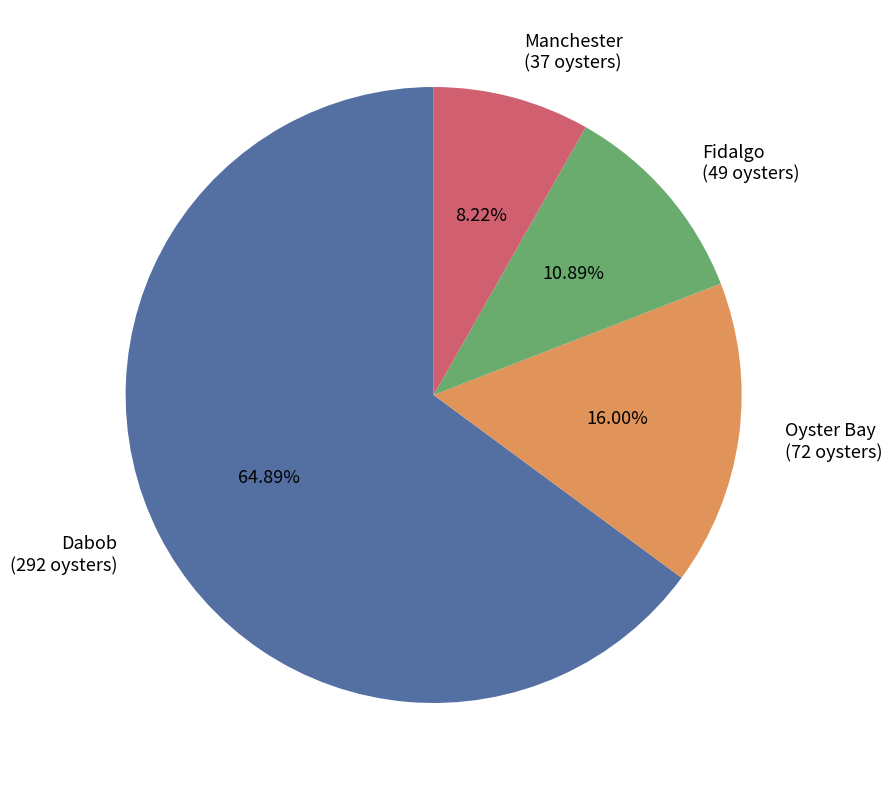

Rank the categories by value from lowest to highest.

Manchester, Fidalgo, Oyster Bay, Dabob